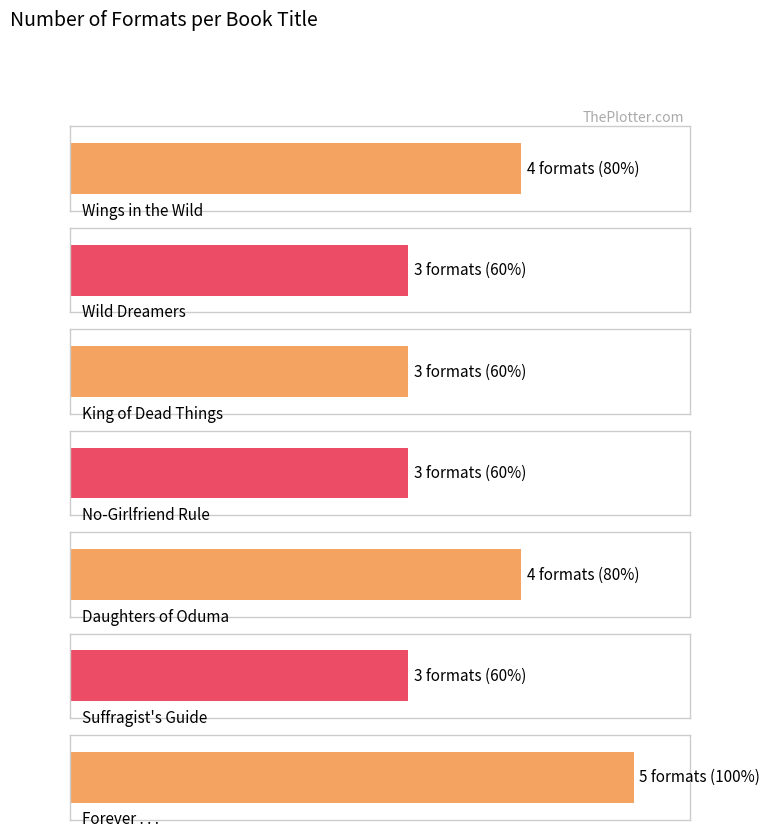

True or false: the data shows 3 at No-Girlfriend Rule.

True